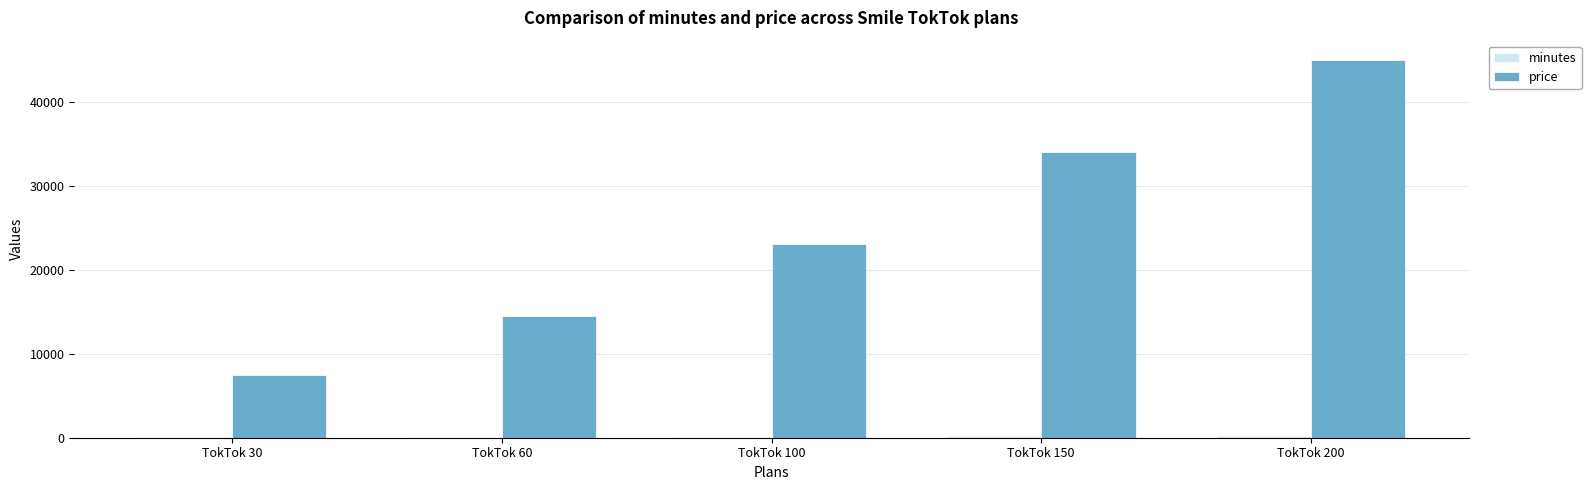

How many categories are shown in the chart?

5